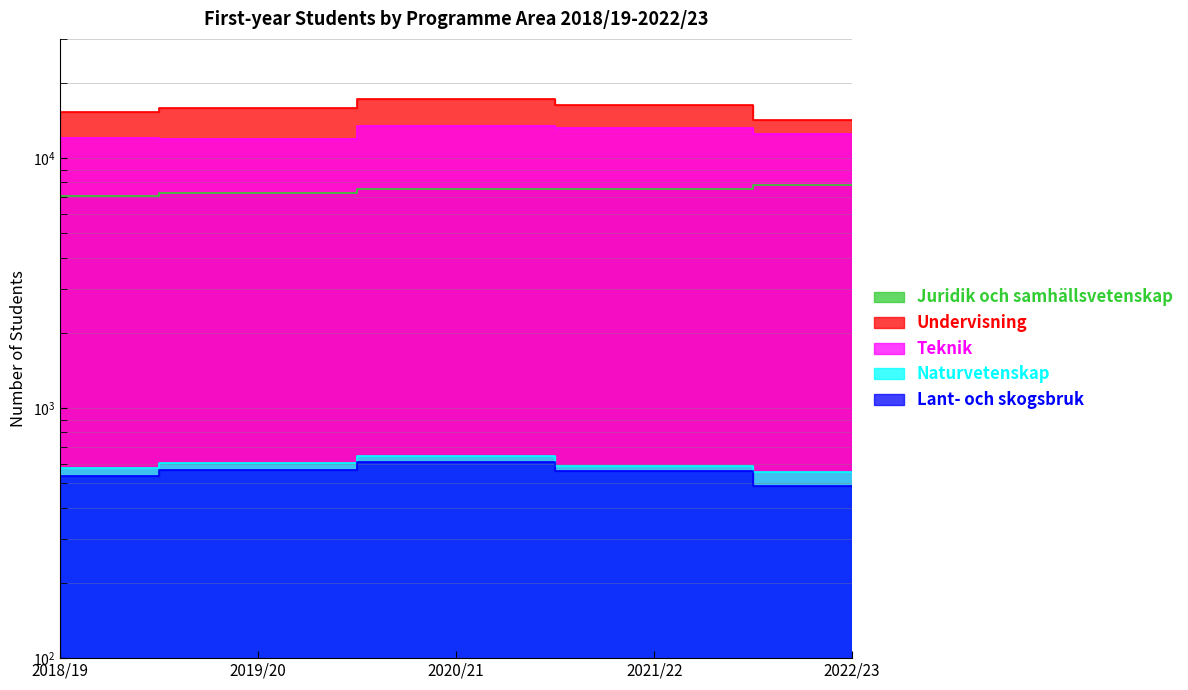

The value of Juridik och samhällsvetenskap at 2022/23 is 7845. True or false?

True